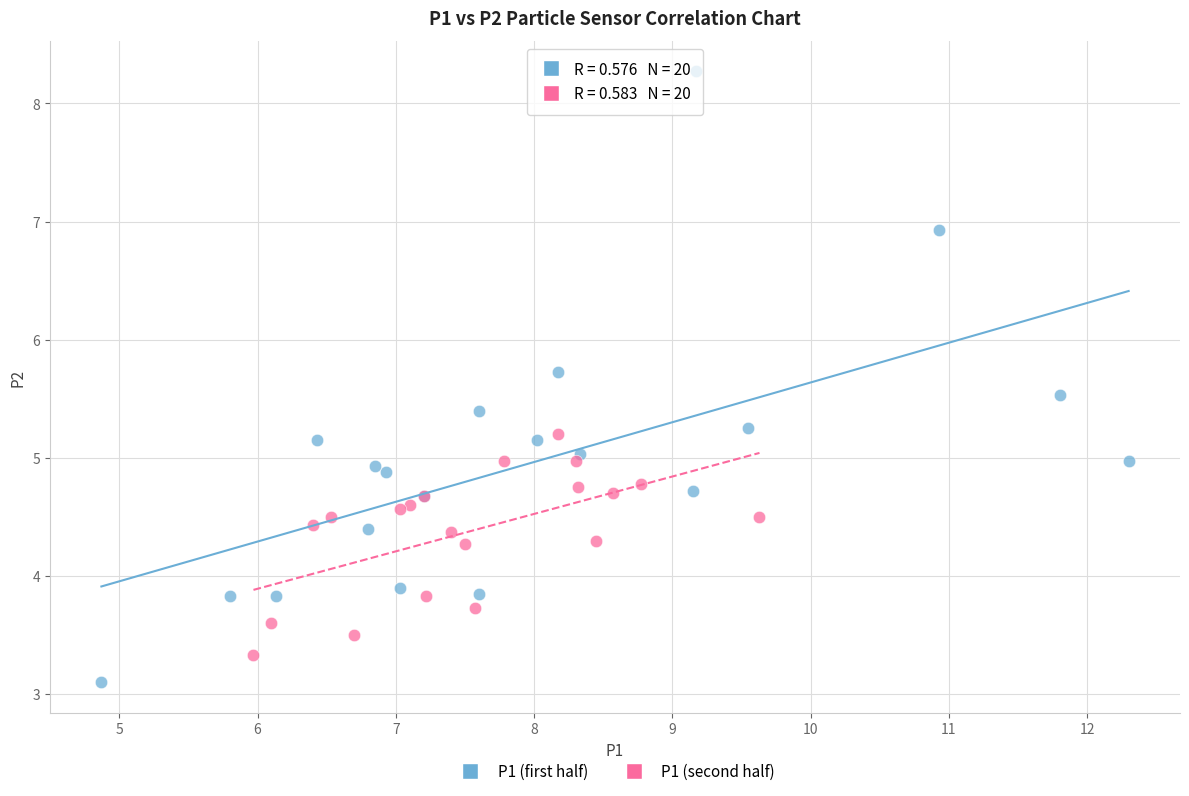

Which series has the widest spread of Y values?

P1 (first half)